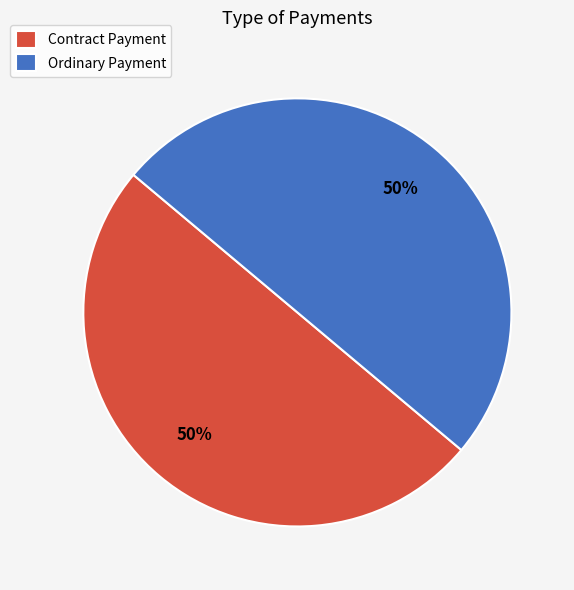

Approximately how many times larger is the value at Contract Payment compared to Ordinary Payment?

1.0